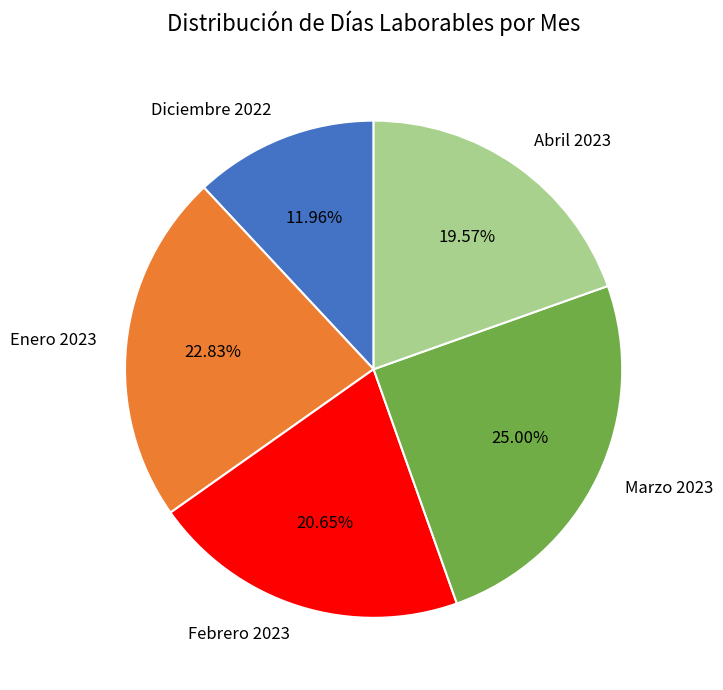

Approximately how many times larger is the value at Febrero 2023 compared to Diciembre 2022?

1.7